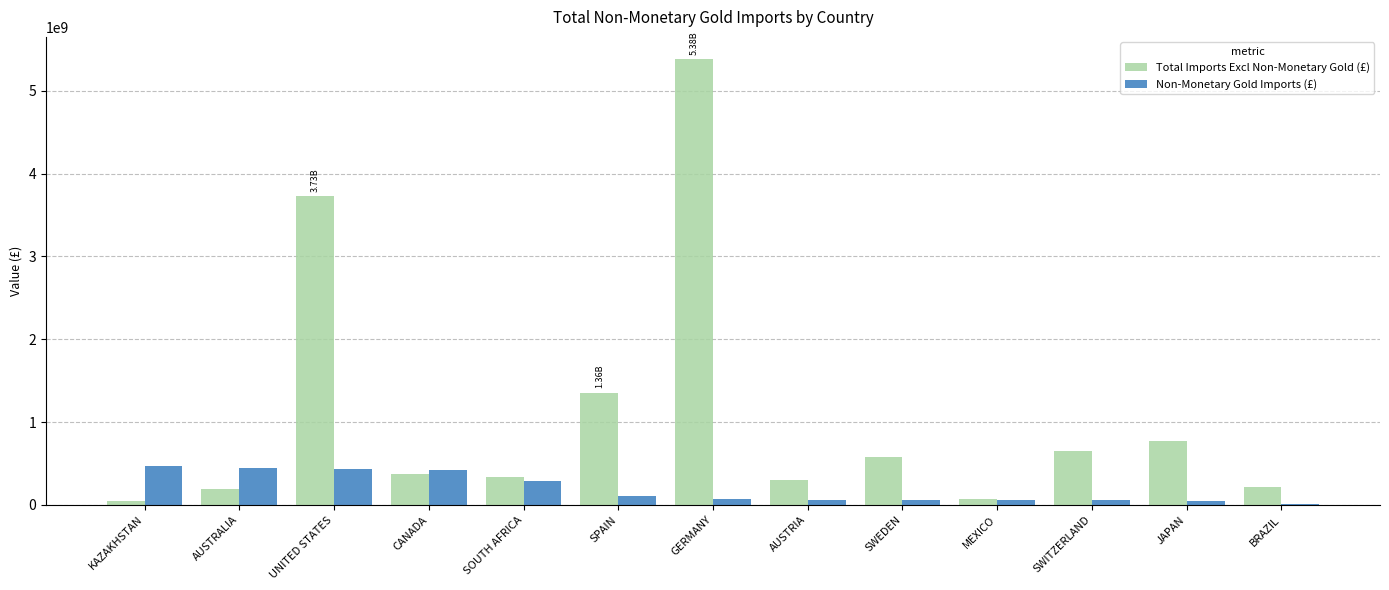

What is the sum of all Non-Monetary Gold Imports (£) values?

2553485791